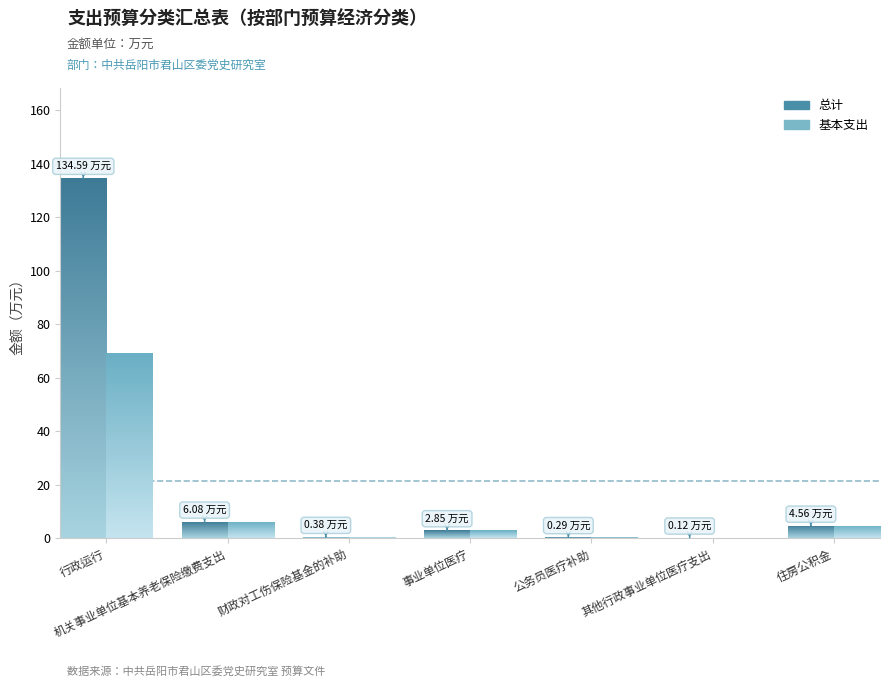

Between 财政对工伤保险基金的补助 and 其他行政事业单位医疗支出, which series saw the biggest shift?

总计